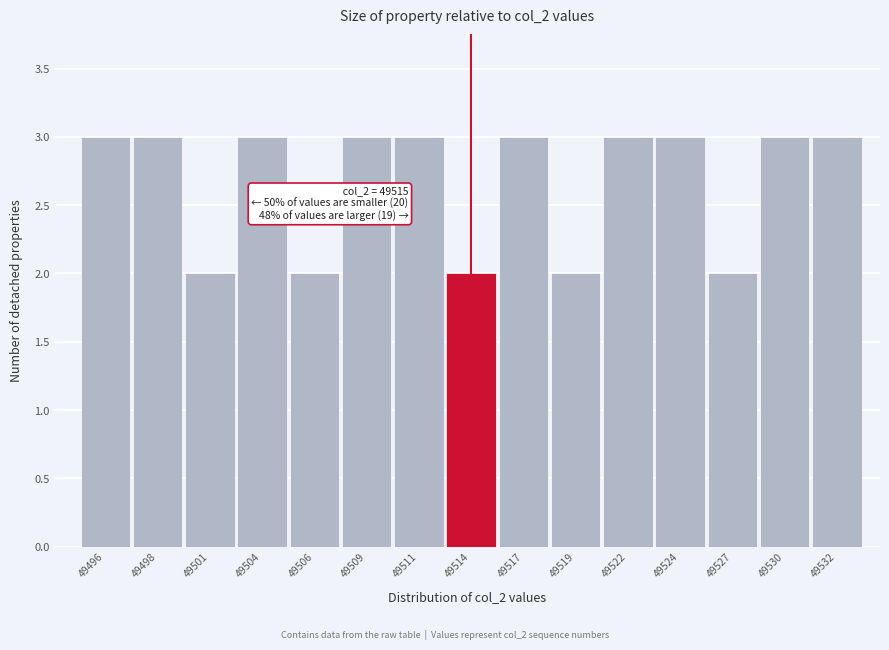

Reading left to right, transcribe all the data shown in this chart.

3	3	2	3	2	3	3	2	3	2	3	3	2	3	3